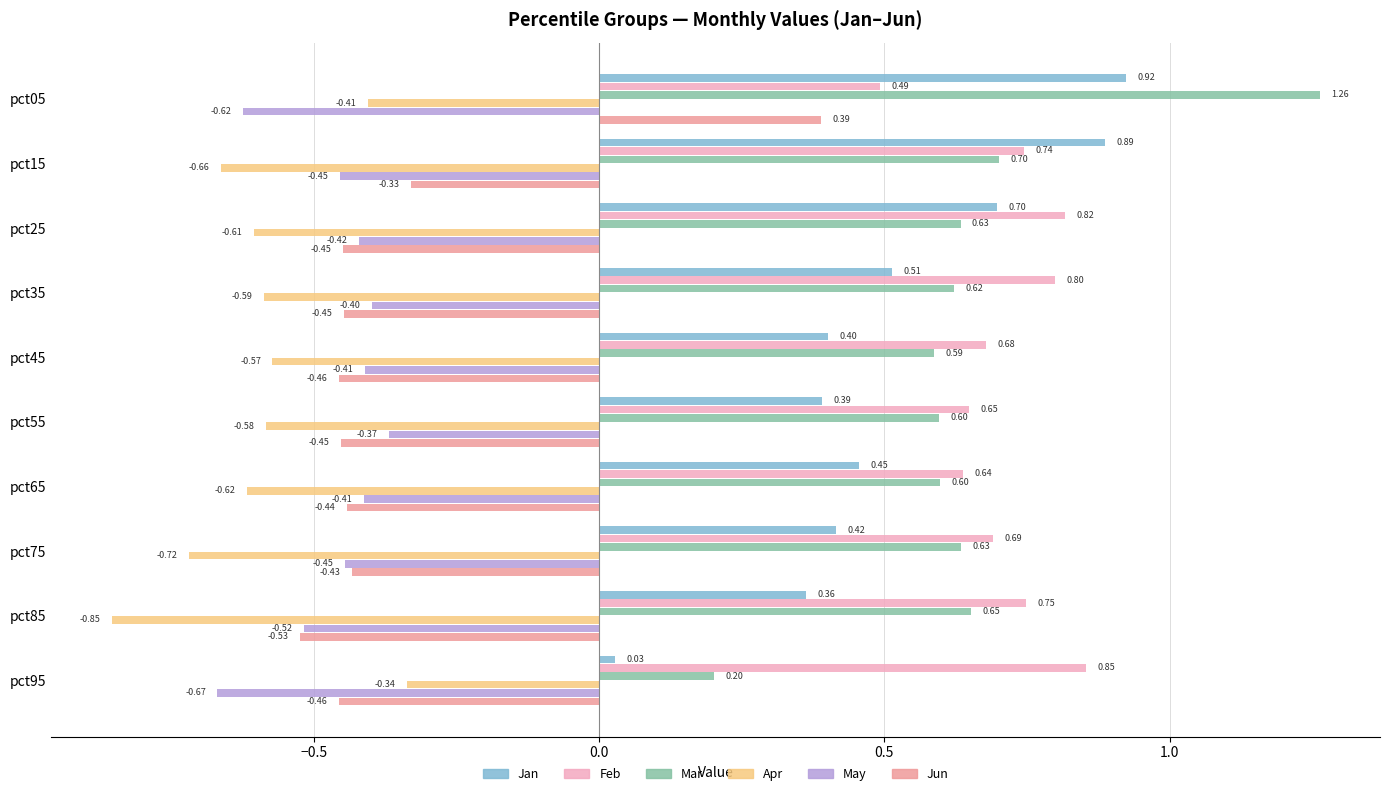

What is the sum of all Mar values?

6.5